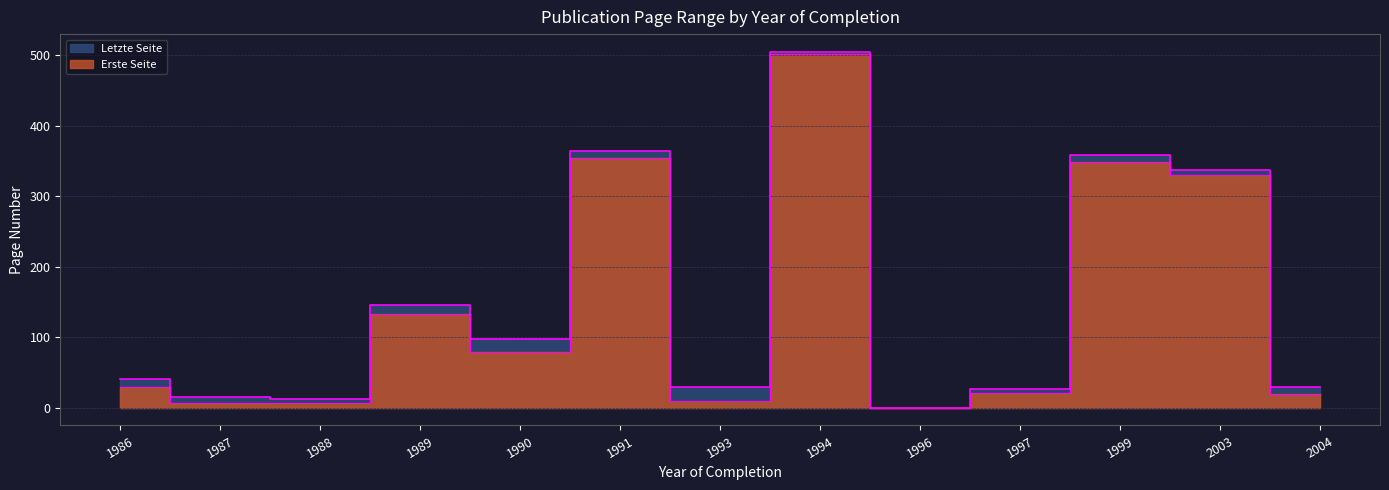

Rank the series by their maximum value, from highest to lowest.

Letzte Seite, Erste Seite